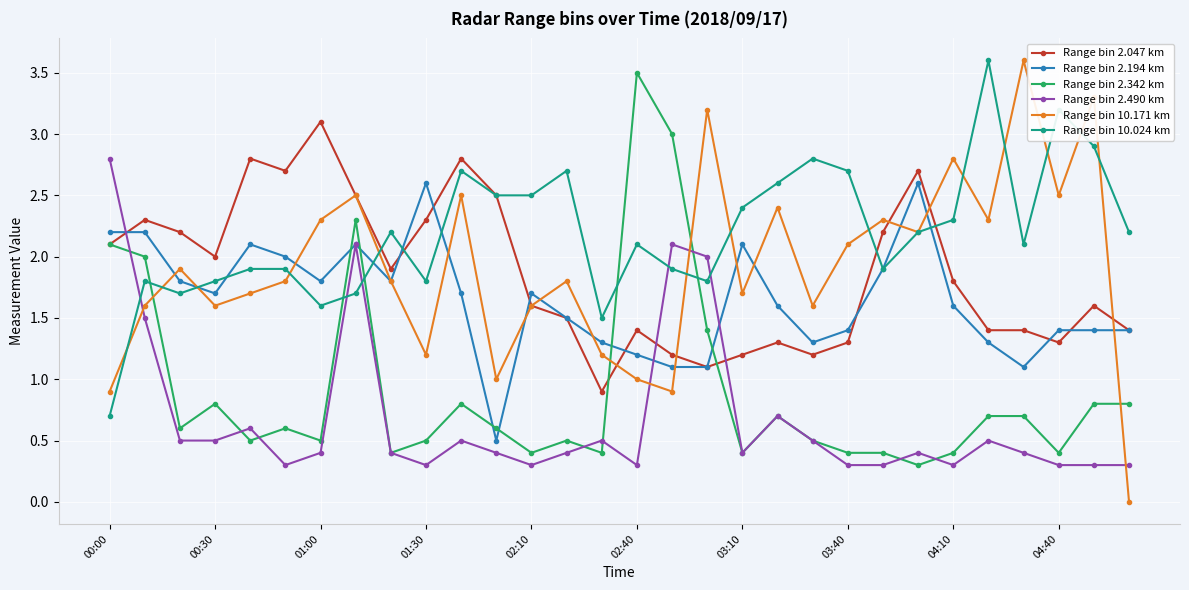

Which series has the widest spread of values?

Range bin 10.171 km